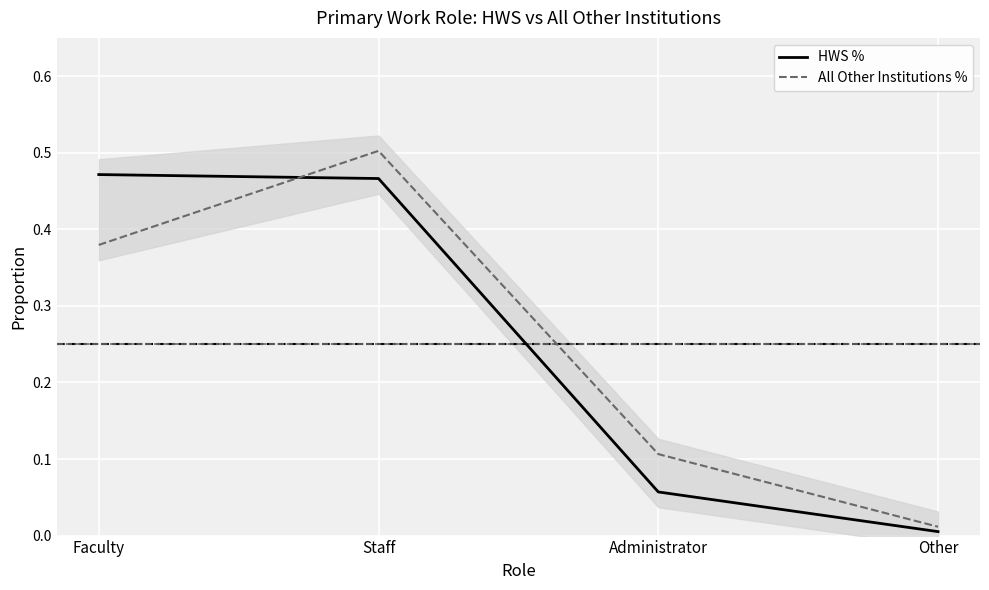

What is the value of the All Other Institutions % point at the 1st from the left?

0.4